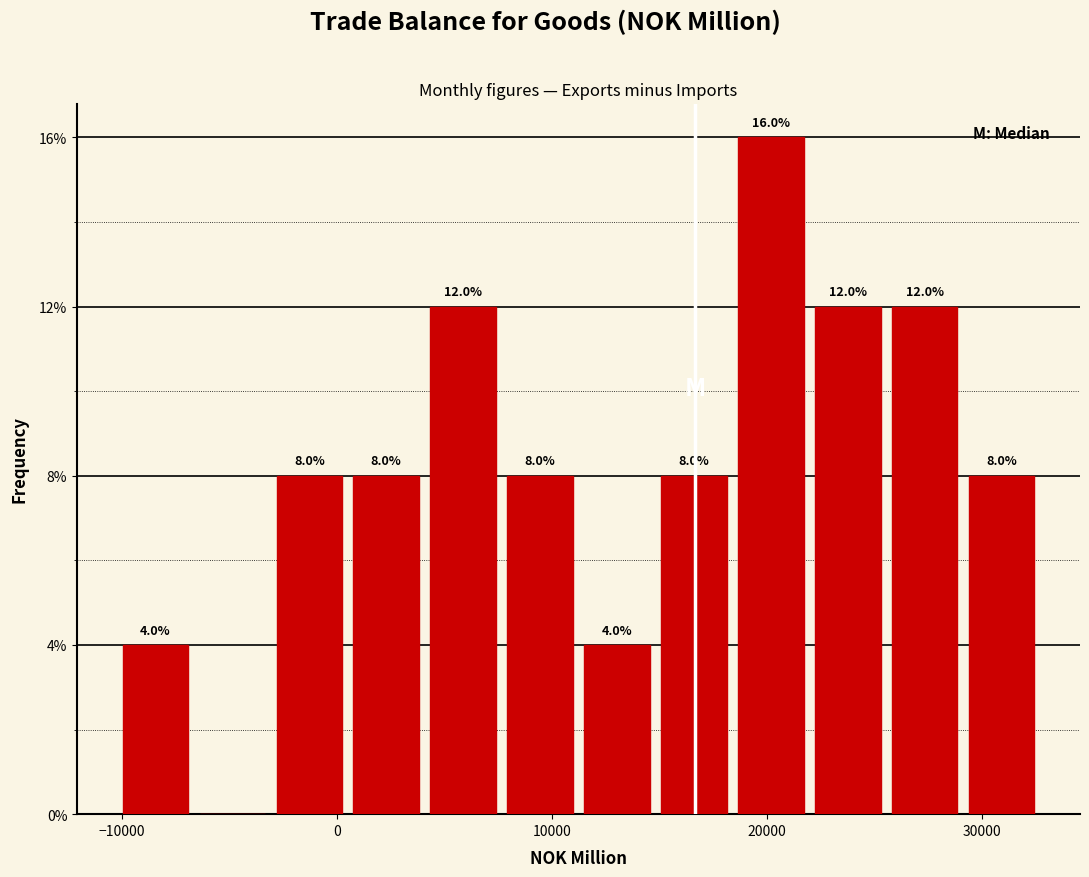

Around what value on the x-axis is the tallest bar? Give the approximate position of its centre, as read against the axis.

20000